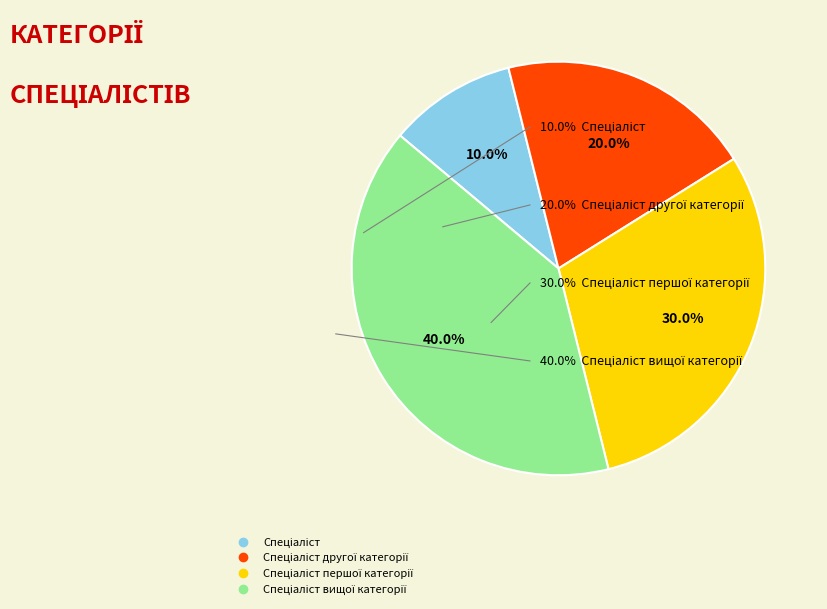

Does any single category account for the majority?

No